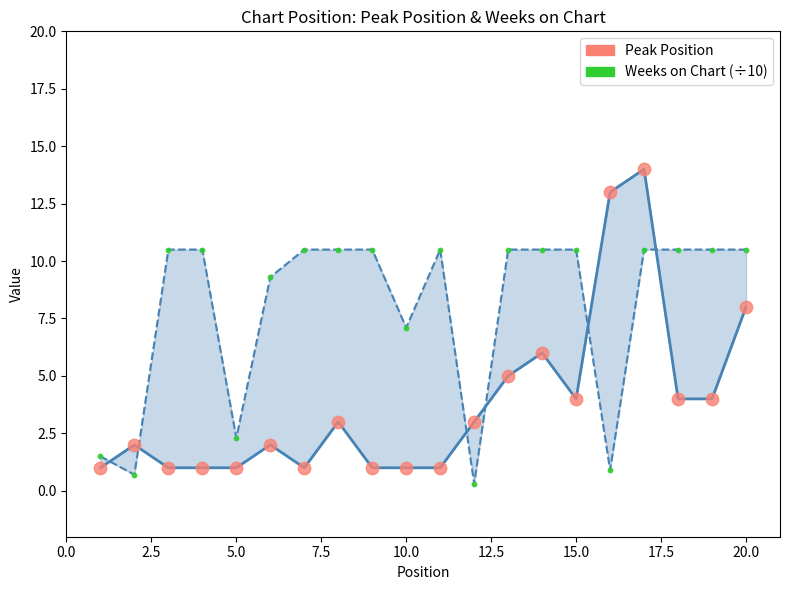

At how many categories does at least one series exceed 8?

15